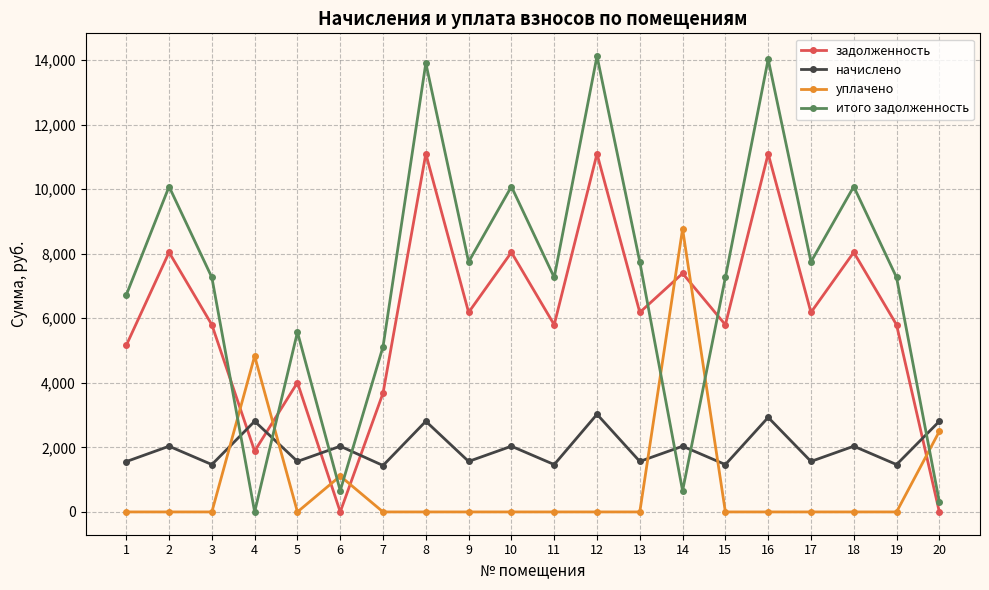

At how many categories does at least one series exceed 10995?

3